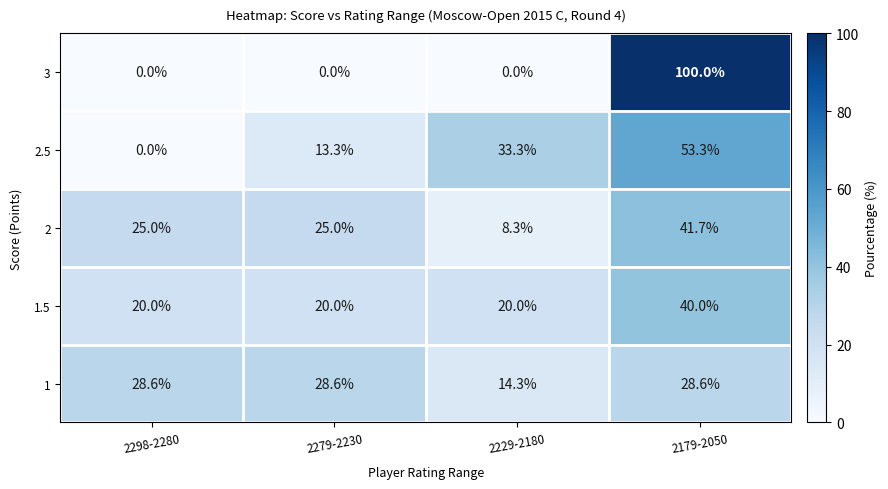

What is the maximum value for 2?

41.7